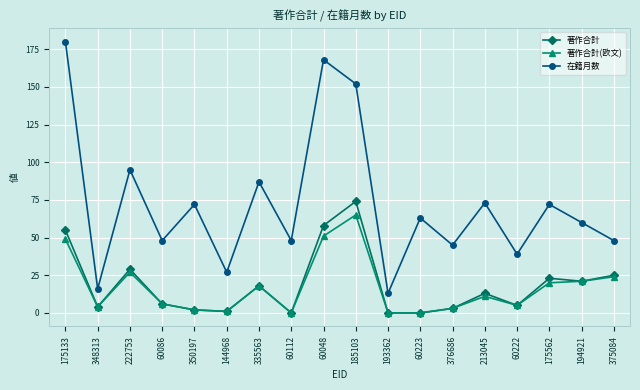

What position from the left is 60112?

8